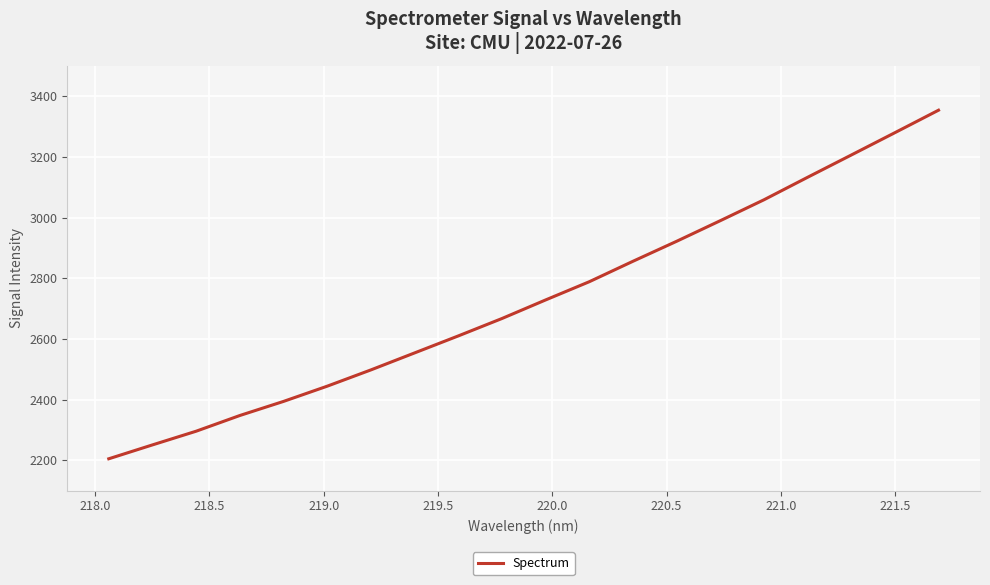

What is the difference between the maximum and minimum values?

1149.3